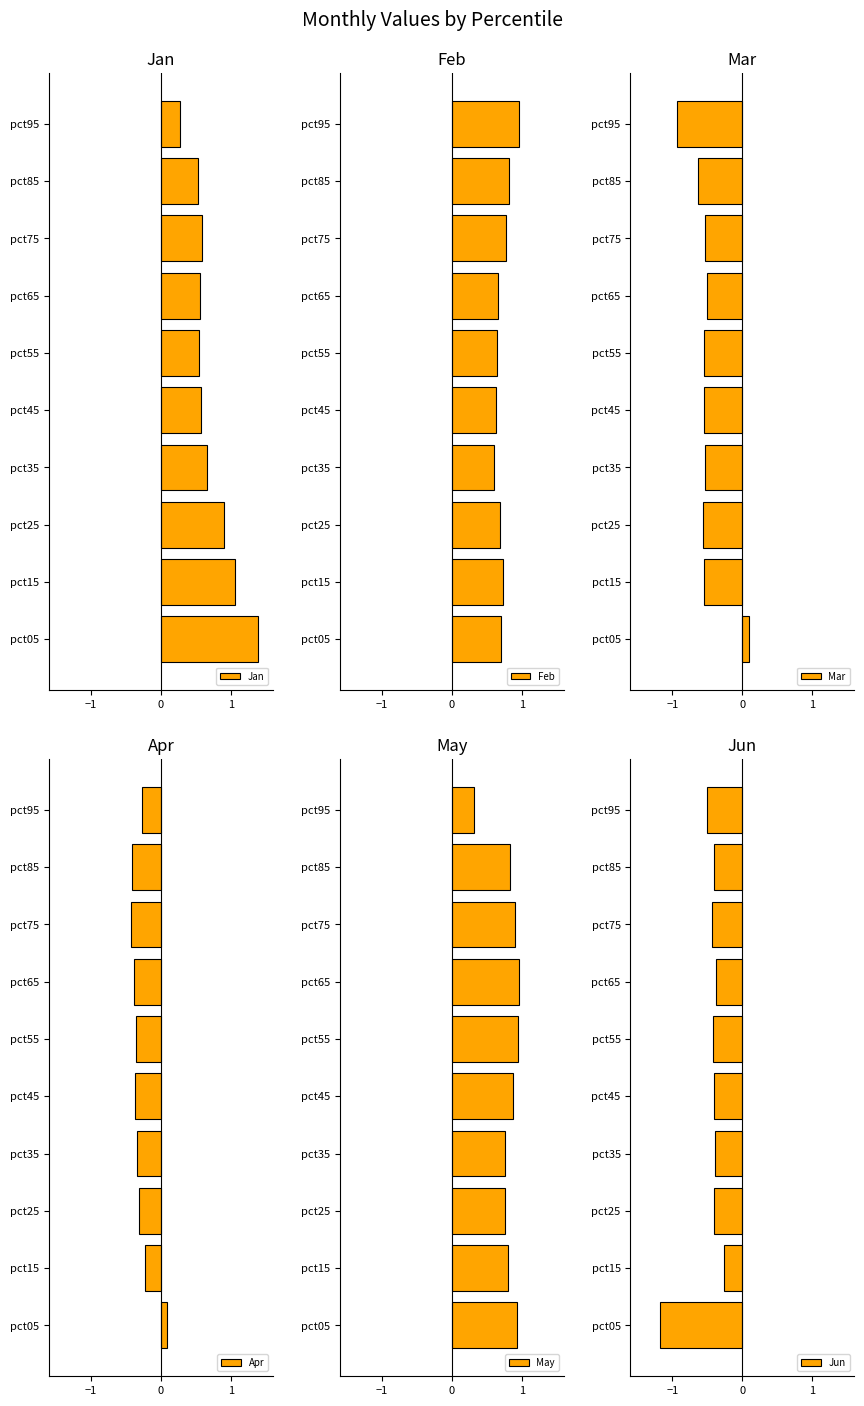

What is the difference between the Feb values at pct65 and pct95?

0.3